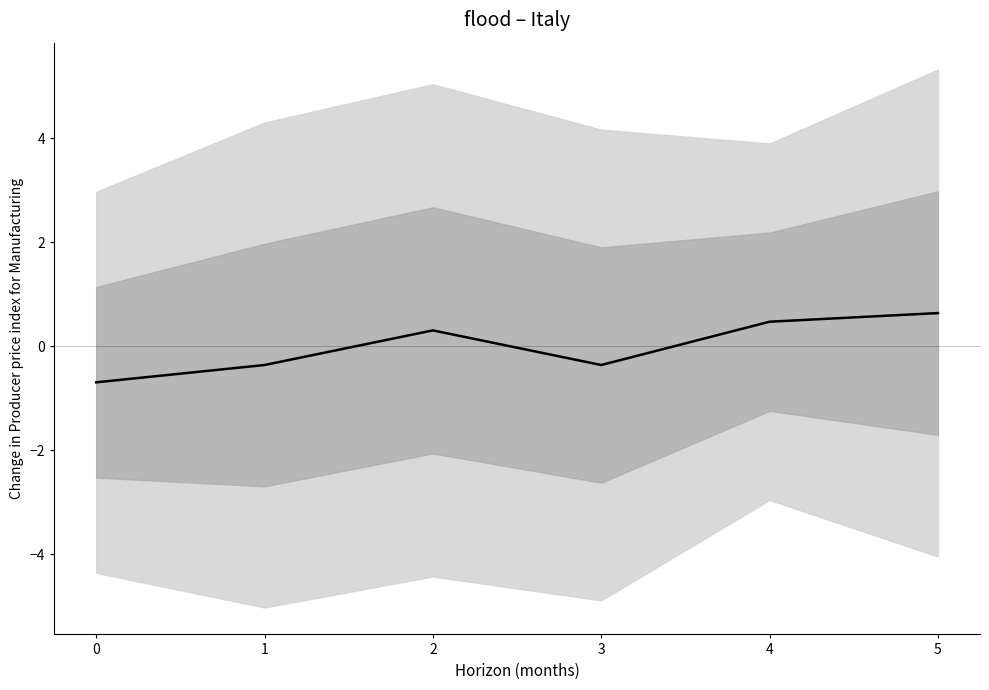

Which category has the highest value across all series?

5